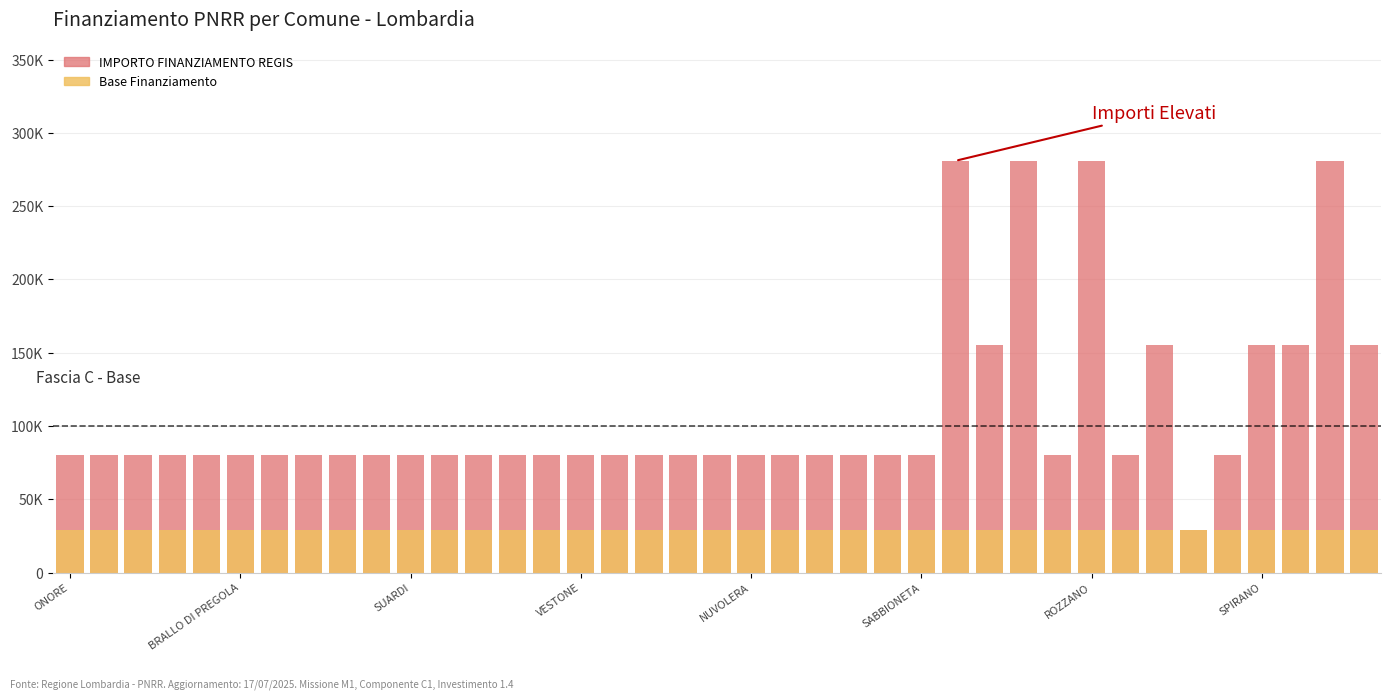

Rank the series at 26 from highest to lowest value.

IMPORTO FINANZIAMENTO REGIS, Base Finanziamento